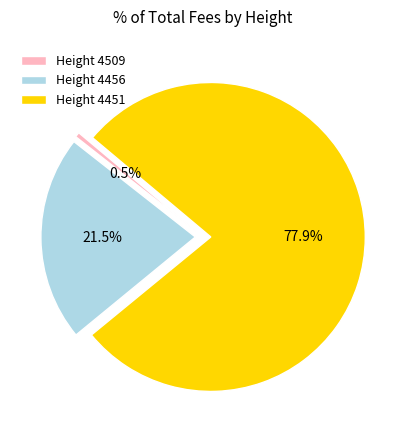

Do Height 4451 and Height 4509 together represent more than half of the pie?

Yes